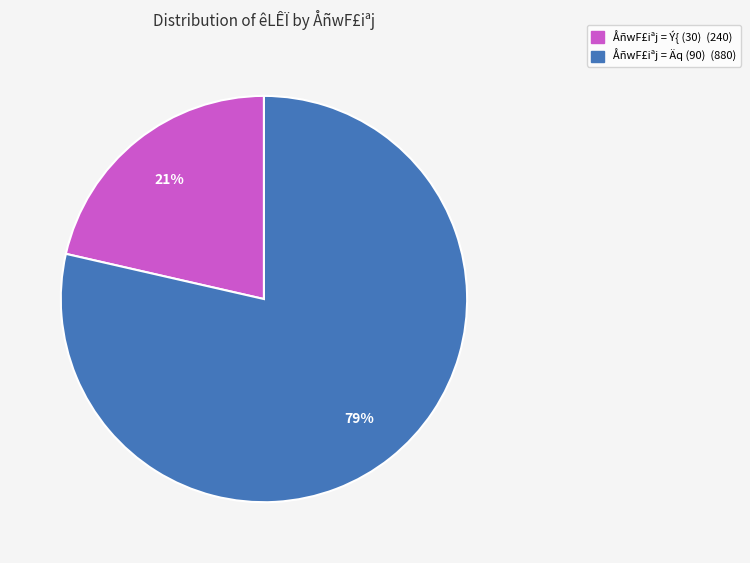

To the nearest percent, what is the average slice percentage?

50%